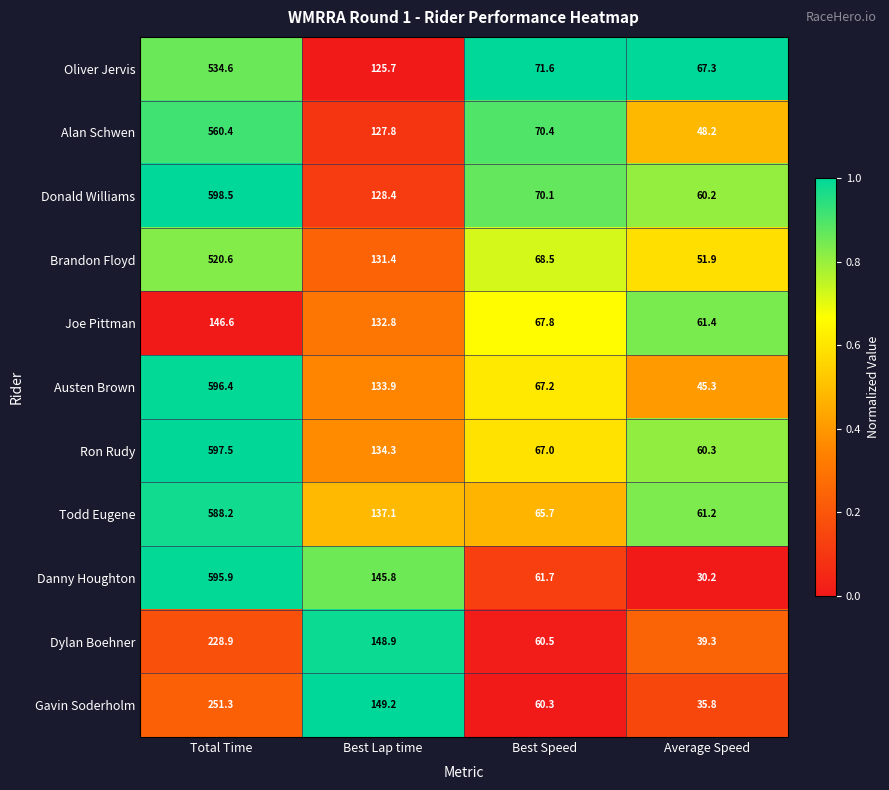

True or false: Austen Brown has a value of 133.9 at Best Lap time.

True